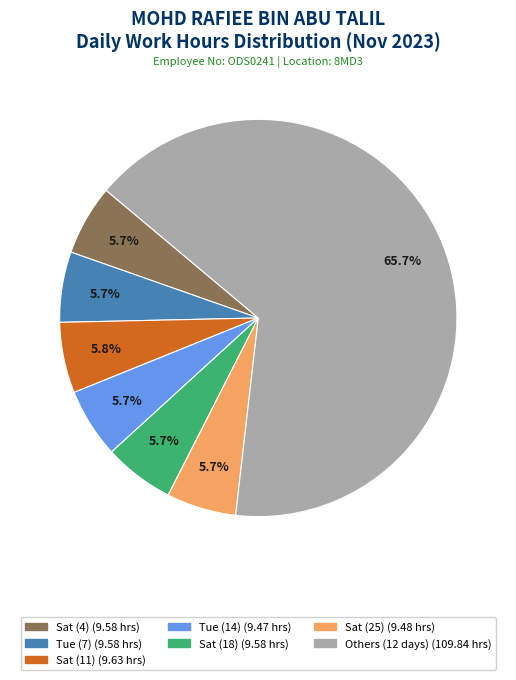

Is there any slice that represents more than half of the pie?

Yes